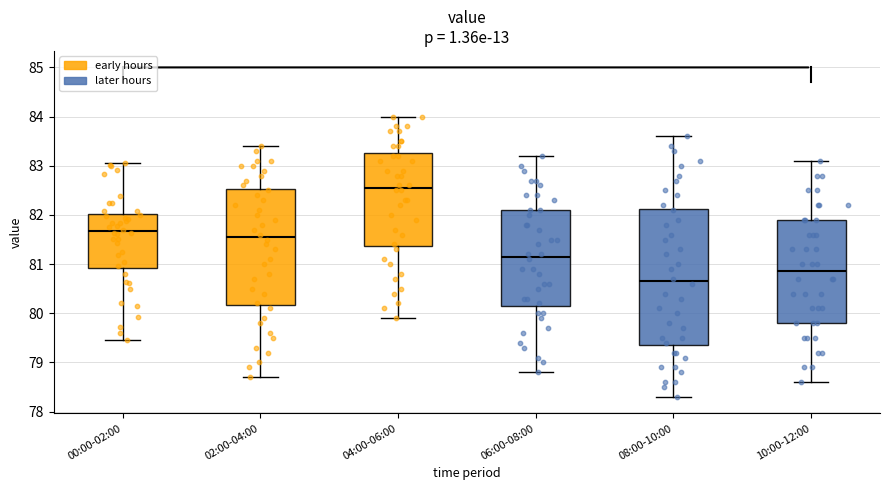

Reading left to right, read every box against the y-axis: the position of its median line, the range the box covers, and the ends of its whiskers. The values are not printed on the chart, so give them approximately, as read against the axis.

00:00-02:00: median 81.7, box 80.9 to 82.0, whiskers 79.5 to 83.1
02:00-04:00: median 81.6, box 80.2 to 82.5, whiskers 78.7 to 83.4
04:00-06:00: median 82.6, box 81.4 to 83.3, whiskers 79.9 to 84.0
06:00-08:00: median 81.2, box 80.2 to 82.1, whiskers 78.8 to 83.2
08:00-10:00: median 80.7, box 79.4 to 82.1, whiskers 78.3 to 83.6
10:00-12:00: median 80.9, box 79.8 to 81.9, whiskers 78.6 to 83.1